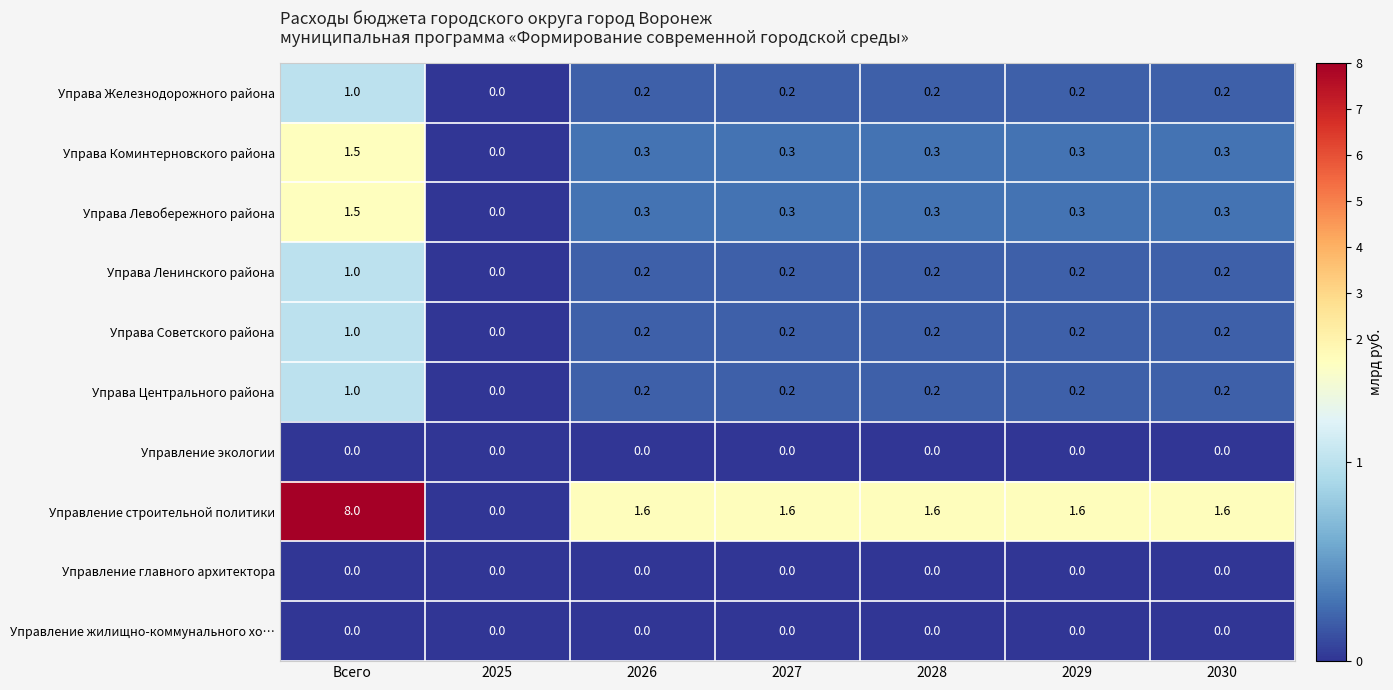

The Управление экологии series shows 0.0 at 2026. True or false?

True